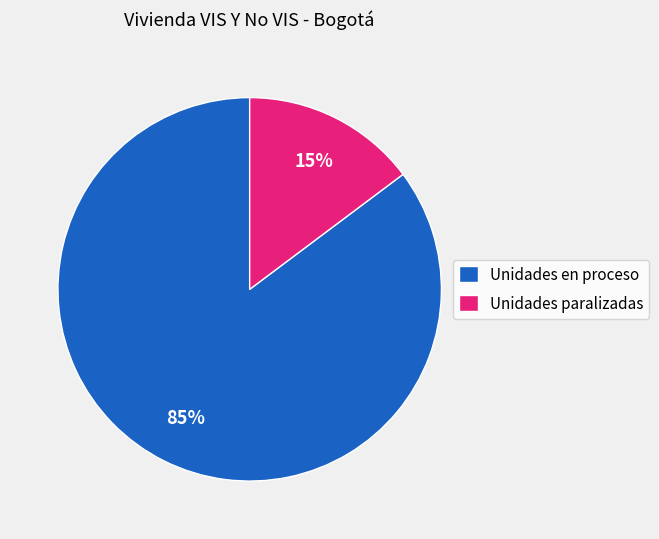

What percentage is the Unidades en proceso slice, to the nearest percent?

85%